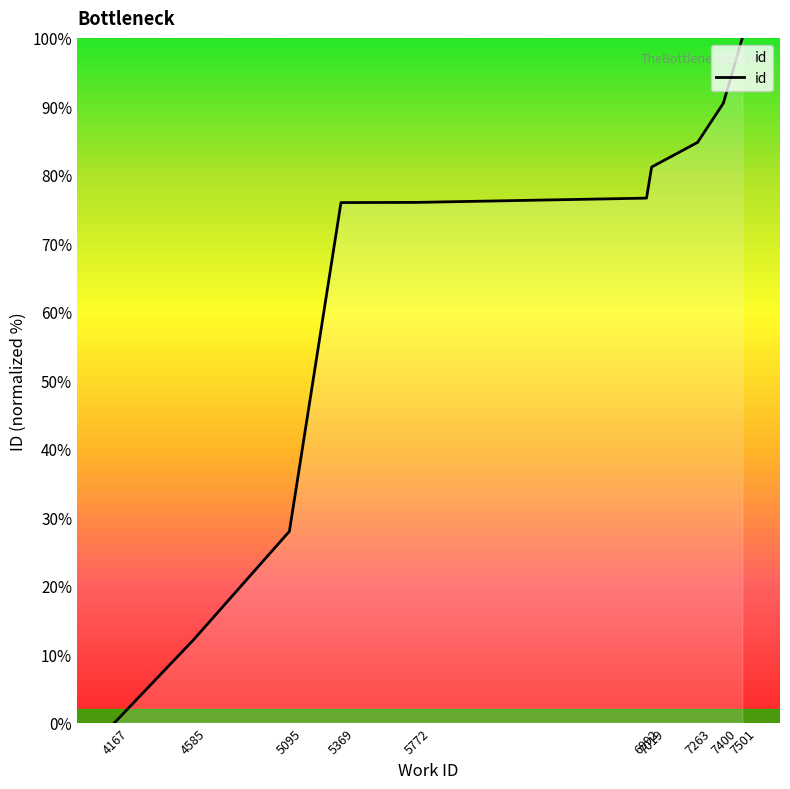

How many lines are shown in the chart?

1